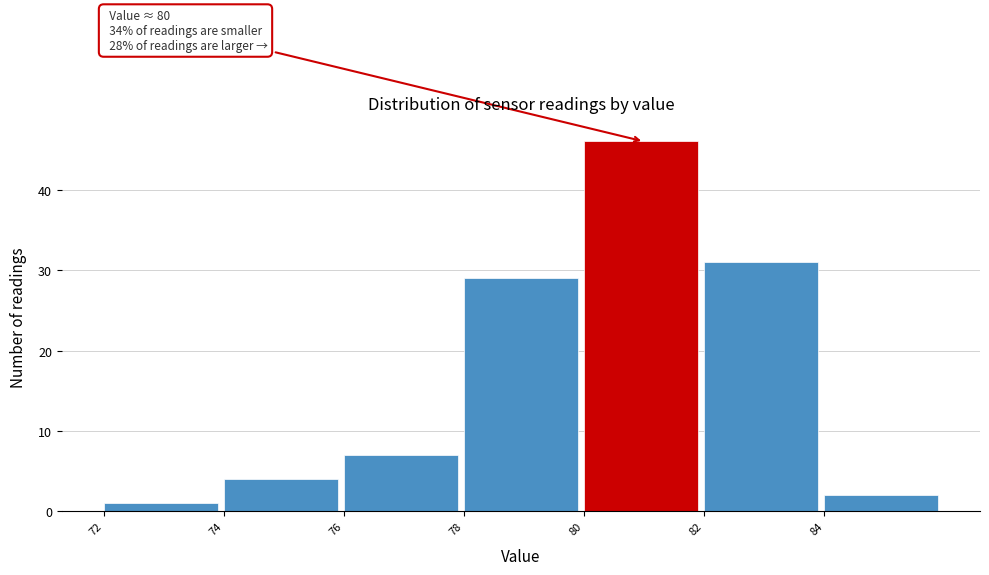

Which range on the x-axis has the tallest bar?

80 to 82